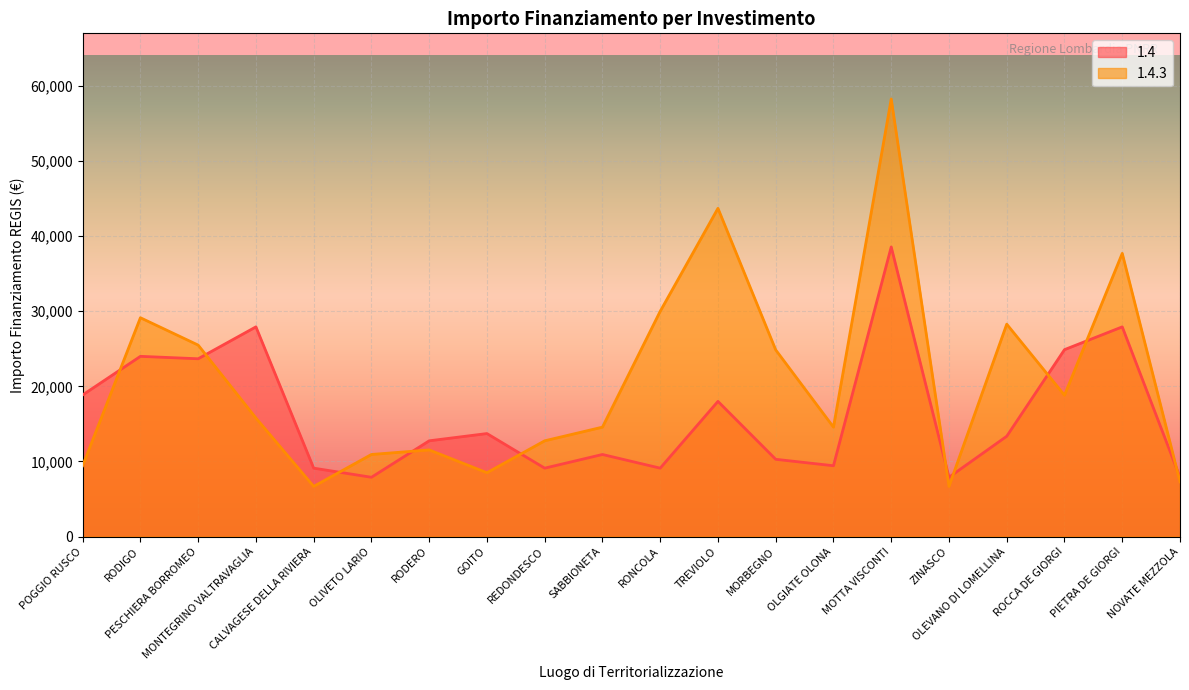

Is the value of 1.4.3 at OLGIATE OLONA greater than the value of 1.4 at GOITO?

Yes